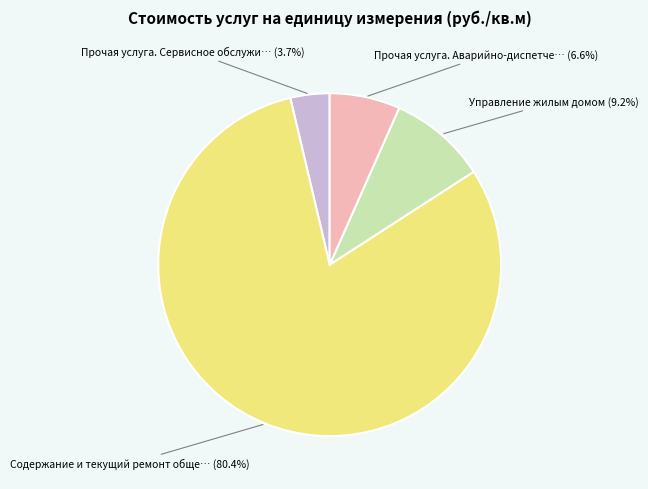

How many slices are in this pie chart?

4